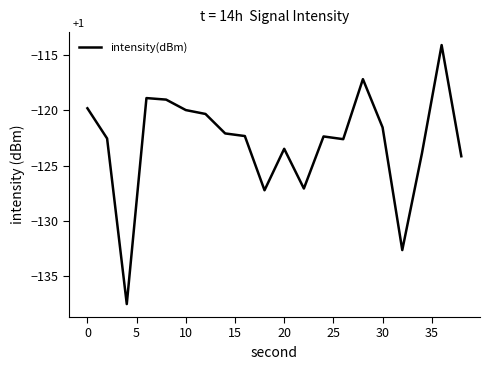

What is the difference between the maximum and minimum values?

23.4